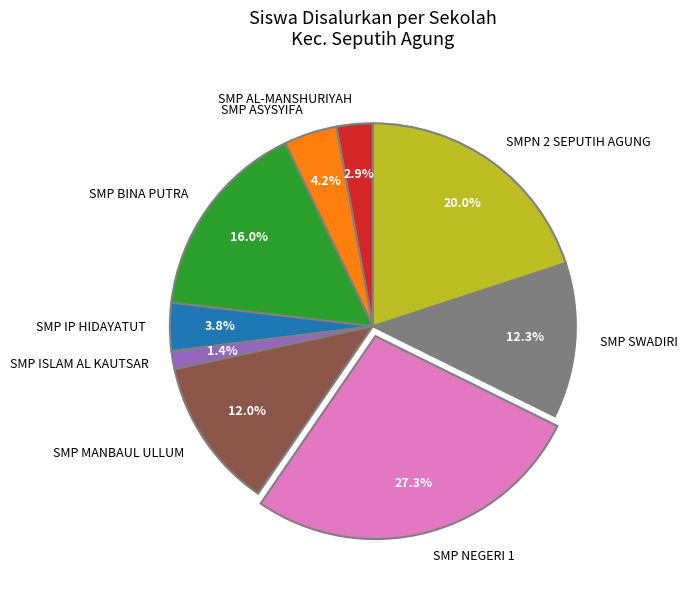

Which slice is the smallest?

SMP ISLAM AL KAUTSAR